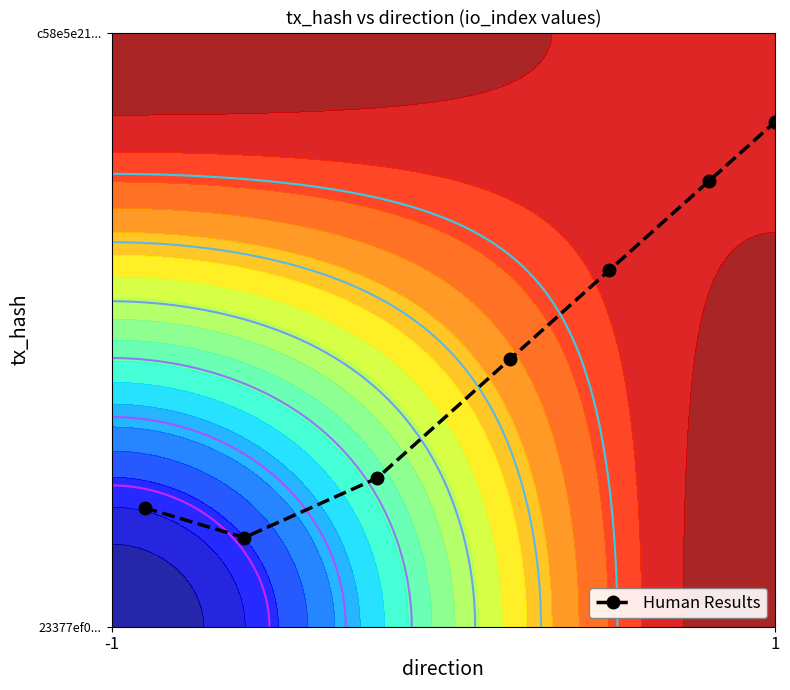

Count the number of data series in this chart.

1